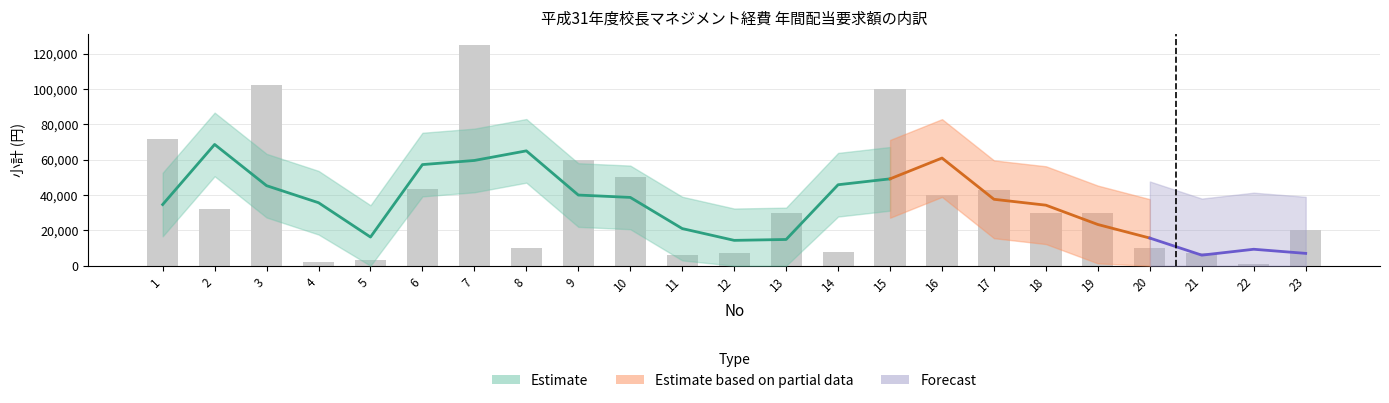

How many values are below 30000?

10